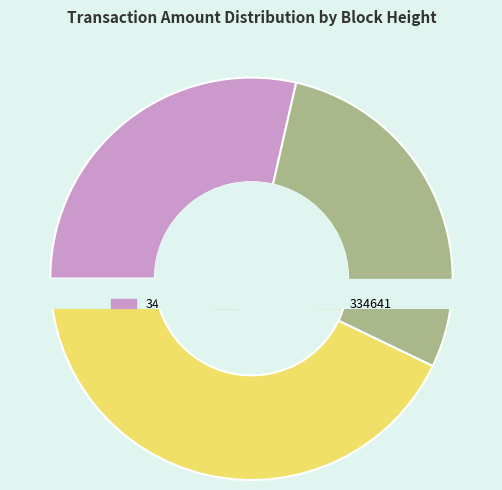

Which category has the biggest portion of the pie?

334641